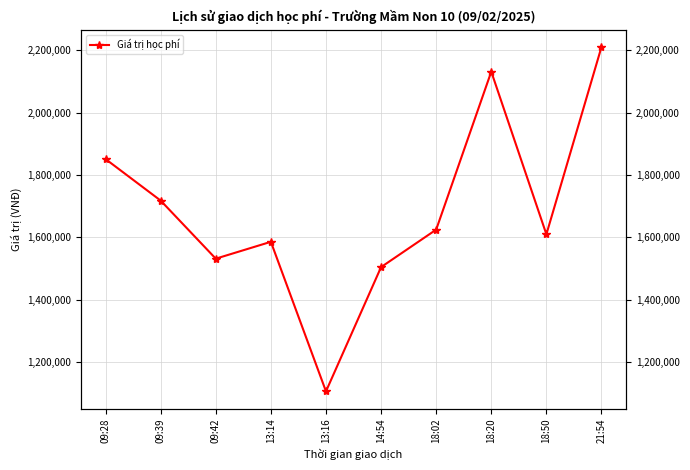

At which label does the data first exceed 1625000?

09:28